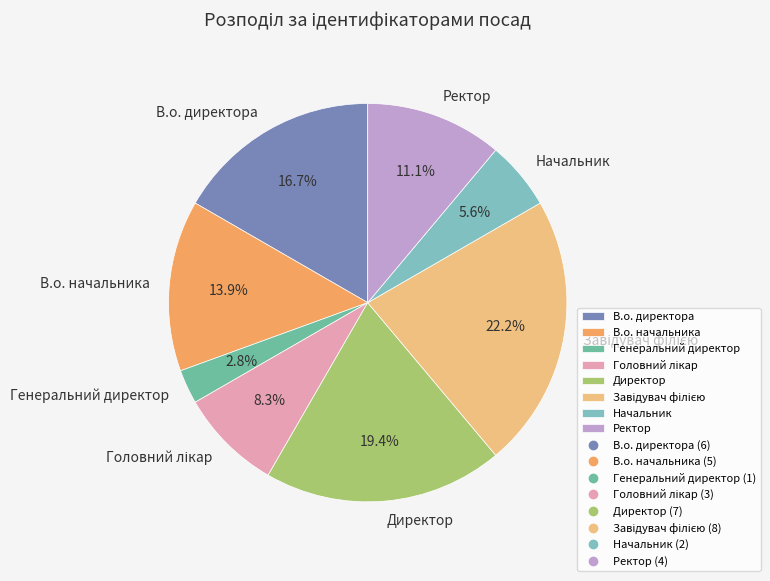

Which category has the smallest portion of the pie?

Генеральний директор